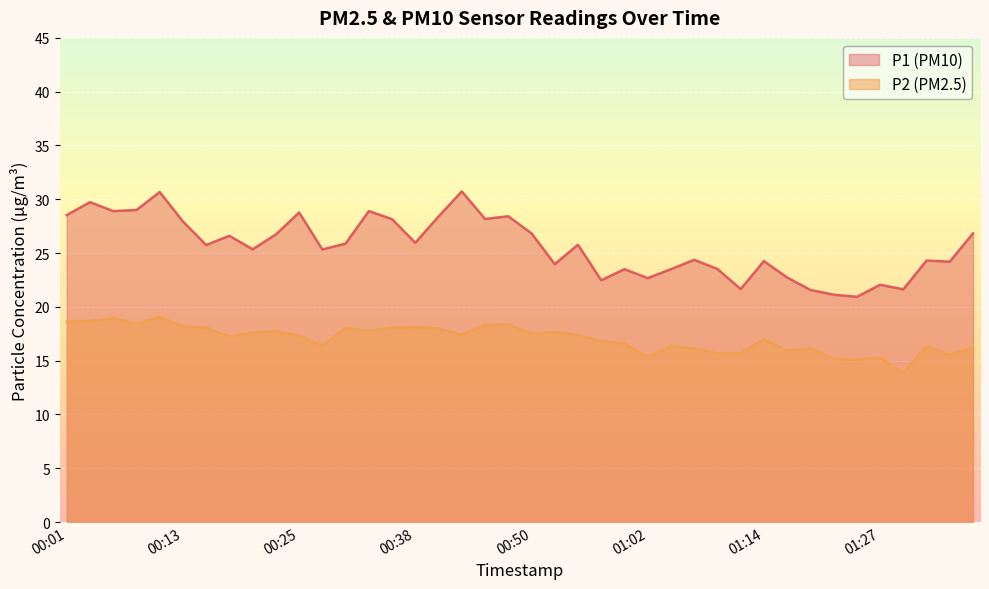

At which category is the sum across all series the highest?

00:11